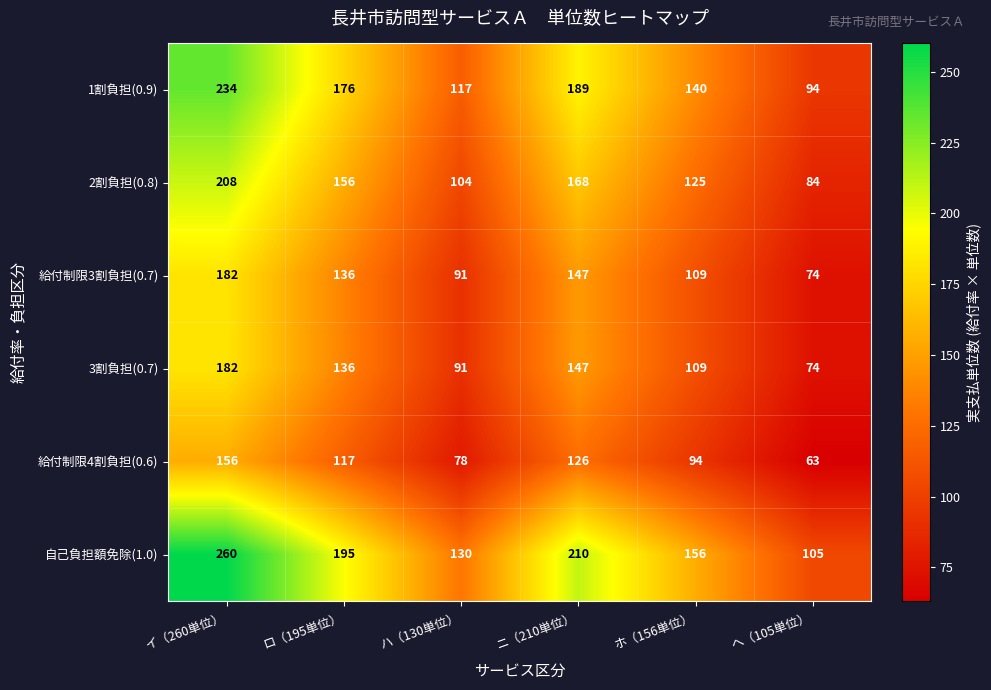

Which label corresponds to the largest value in the chart?

イ（260単位）